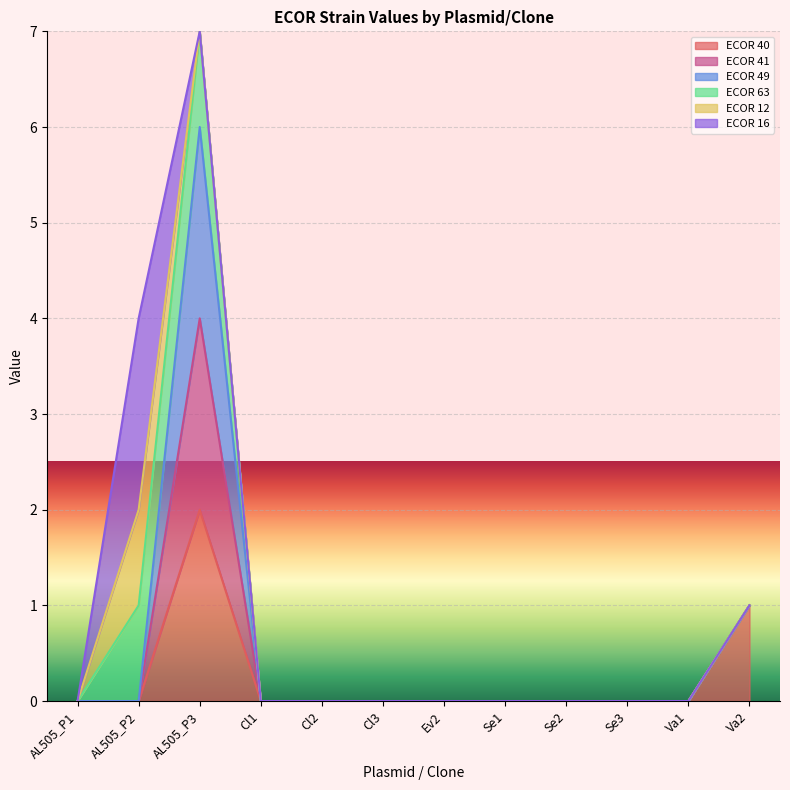

How many positive values does the ECOR 49 series have?

3